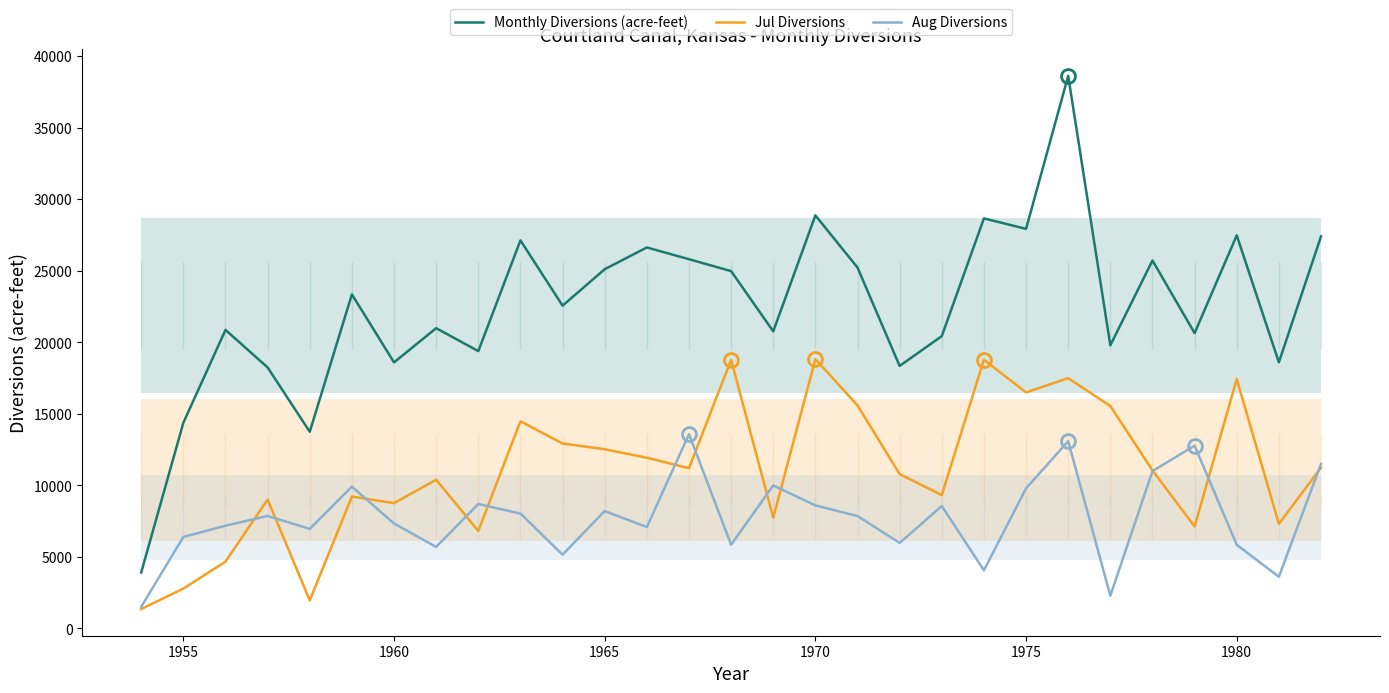

True or false: Jul Diversions and Monthly Diversions (acre-feet) cross at least once.

False